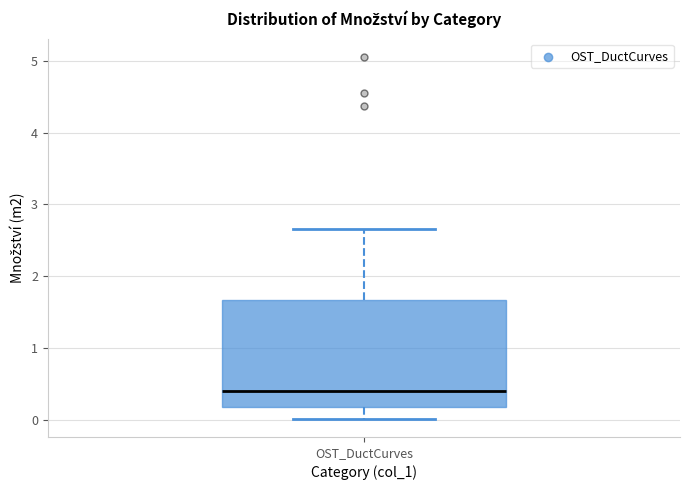

Where is the lower edge of the box for OST_DuctCurves on the y-axis? The values are not printed on the chart, so give them approximately, as read against the axis.

0.2